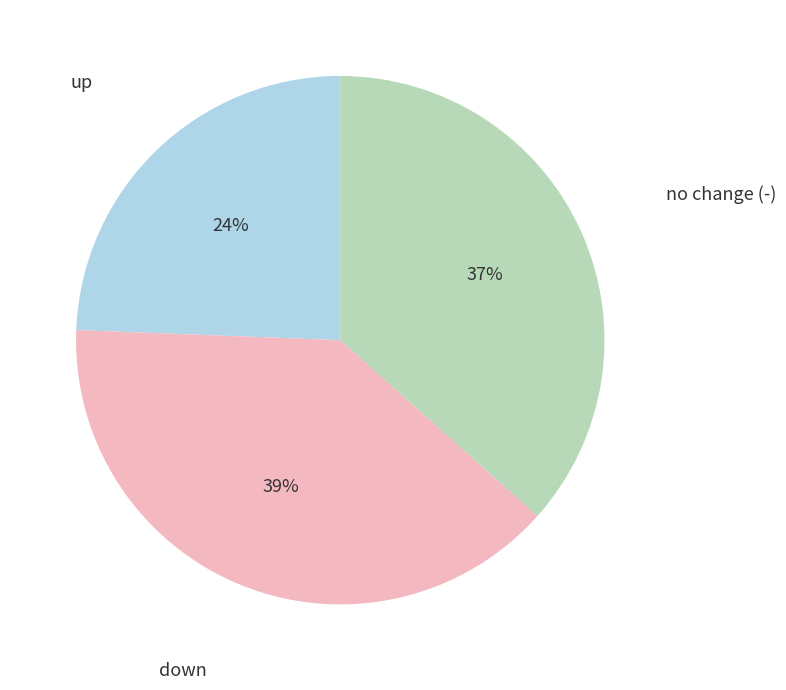

Is there any slice that represents more than half of the pie?

No